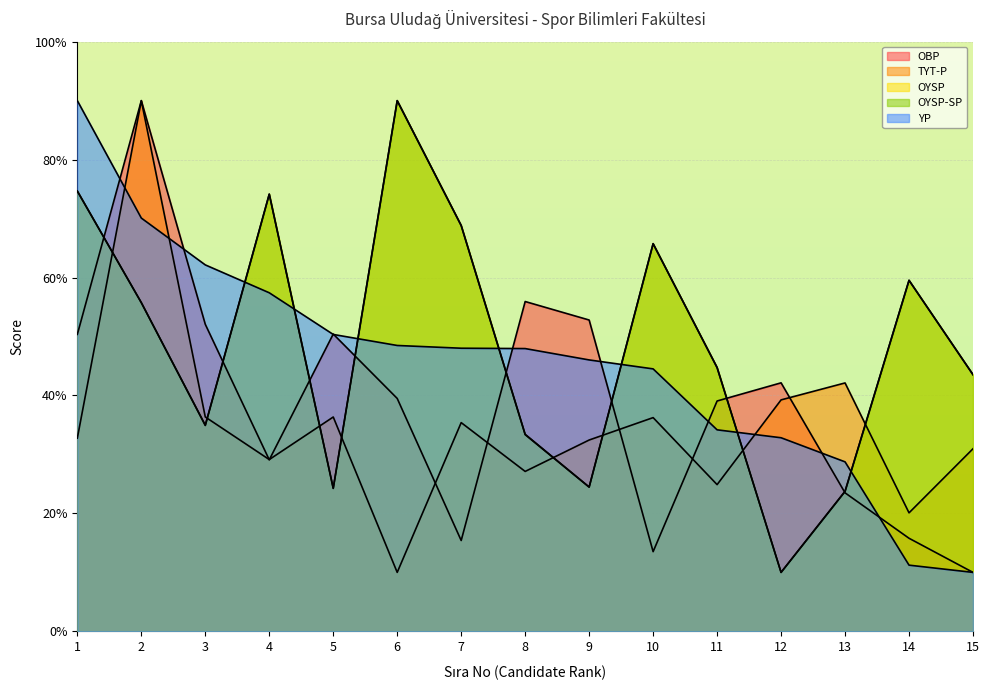

At which category does the chart reach its peak across all series?

2